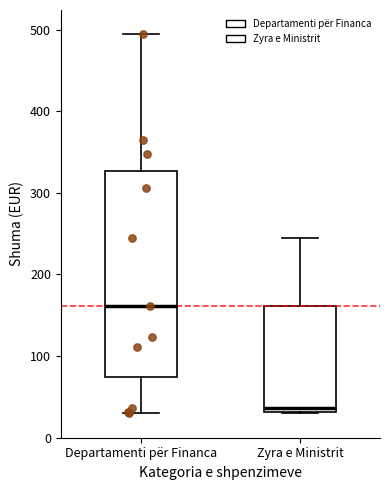

Reading left to right, transcribe this box plot: for each box, give where its median line is, the range the box spans, and where its two whiskers end, as read against the y-axis. The values are not printed on the chart, so give them approximately, as read against the axis.

Departamenti për Financa: median 160, box 70 to 330, whiskers 30 to 490
Zyra e Ministrit: median 40, box 30 to 160, whiskers 30 to 250